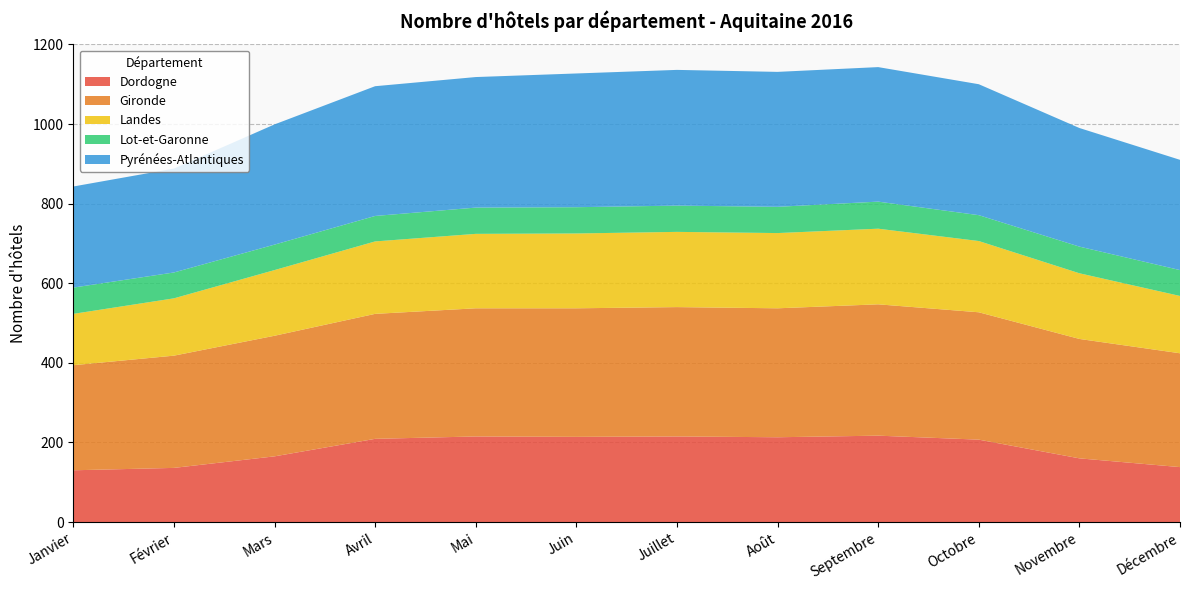

Reading left to right, what are all the values shown in this chart?

Dordogne: Janvier=130	Février=136	Mars=165	Avril=209	Mai=215	Juin=214	Juillet=215	Août=213	Septembre=217	Octobre=207	Novembre=160	Décembre=138
Gironde: Janvier=264	Février=282	Mars=303	Avril=314	Mai=322	Juin=323	Juillet=325	Août=324	Septembre=330	Octobre=320	Novembre=300	Décembre=286
Landes: Janvier=129	Février=144	Mars=165	Avril=182	Mai=187	Juin=188	Juillet=189	Août=189	Septembre=190	Octobre=179	Novembre=165	Décembre=144
Lot-et-Garonne: Janvier=66	Février=65	Mars=64	Avril=64	Mai=66	Juin=66	Juillet=66	Août=66	Septembre=68	Octobre=65	Novembre=67	Décembre=65
Pyrénées-Atlantiques: Janvier=254	Février=261	Mars=302	Avril=326	Mai=328	Juin=336	Juillet=341	Août=339	Septembre=338	Octobre=329	Novembre=298	Décembre=277